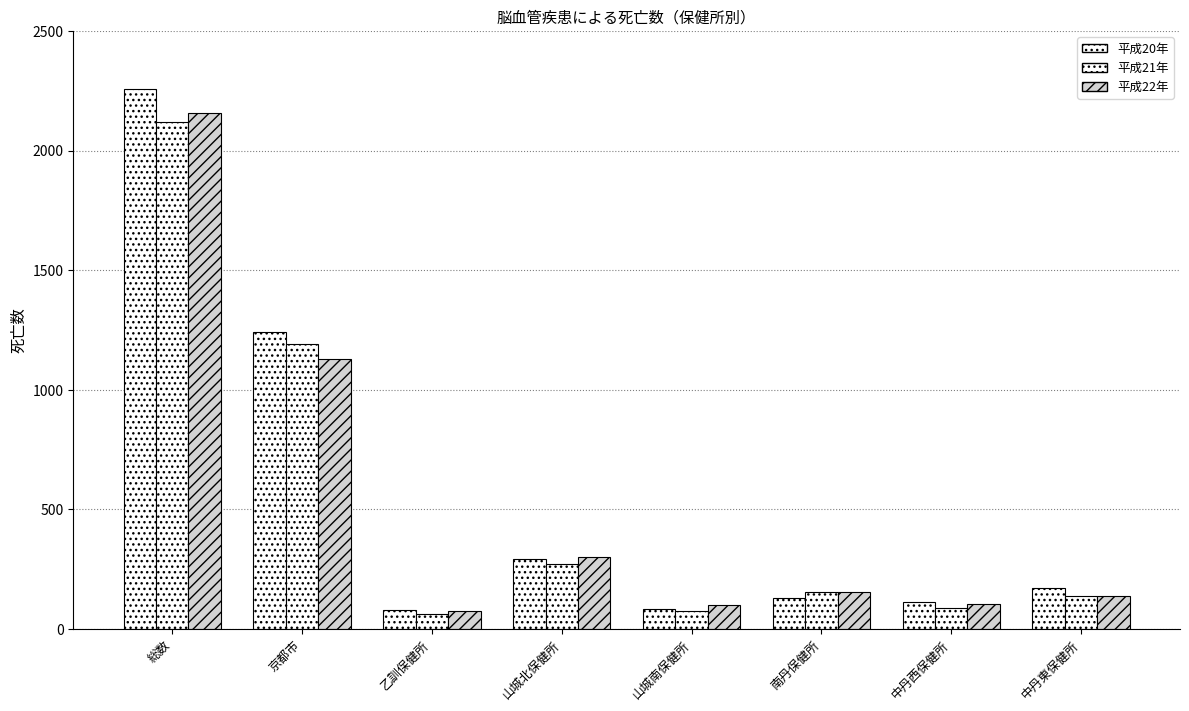

Reading left to right, extract all data points from this chart.

平成20年: 総数=2259	京都市=1240	乙訓保健所=78	山城北保健所=293	山城南保健所=82	南丹保健所=130	中丹西保健所=112	中丹東保健所=170
平成21年: 総数=2120	京都市=1191	乙訓保健所=63	山城北保健所=271	山城南保健所=74	南丹保健所=154	中丹西保健所=88	中丹東保健所=138
平成22年: 総数=2158	京都市=1128	乙訓保健所=75	山城北保健所=302	山城南保健所=101	南丹保健所=155	中丹西保健所=106	中丹東保健所=139